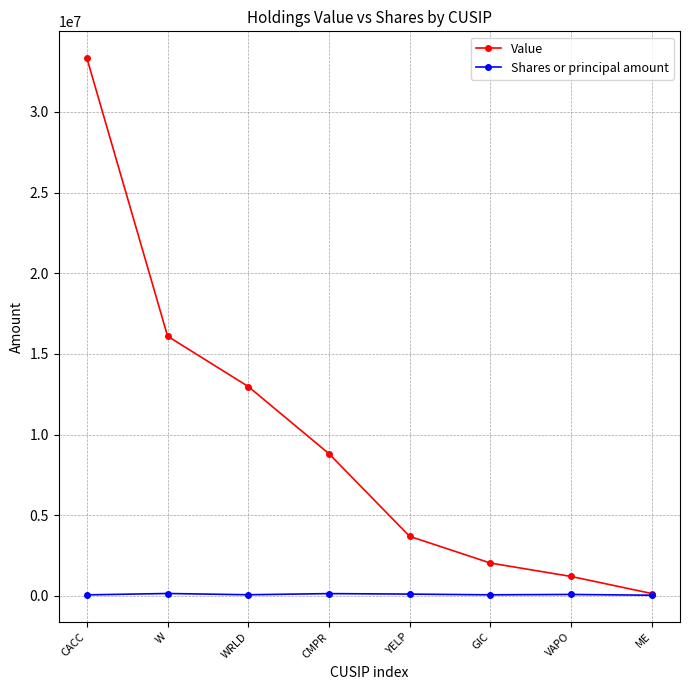

What is the label of the 2nd point from the right?

VAPO